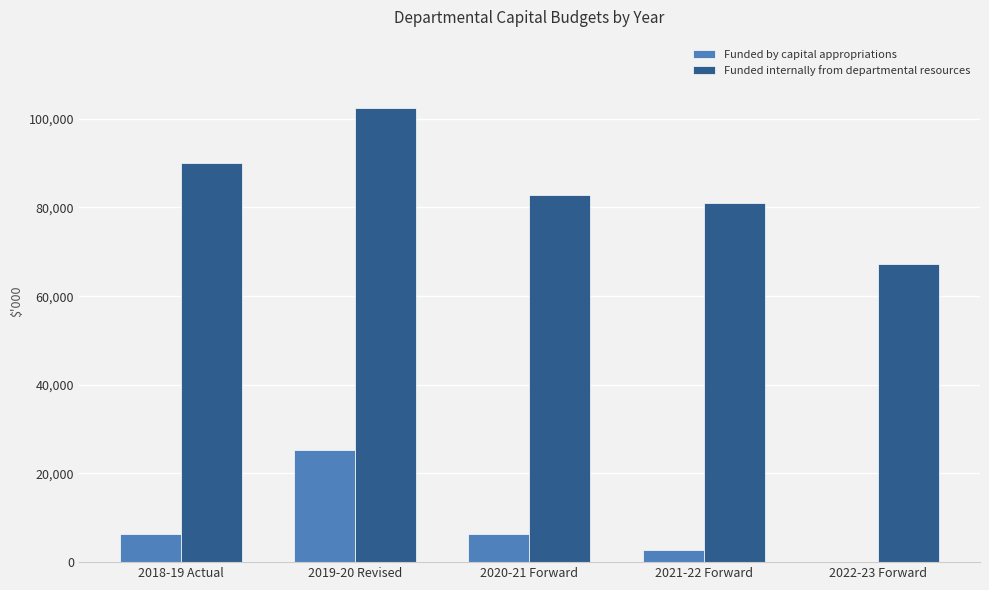

What is the maximum value shown in the chart?

102484